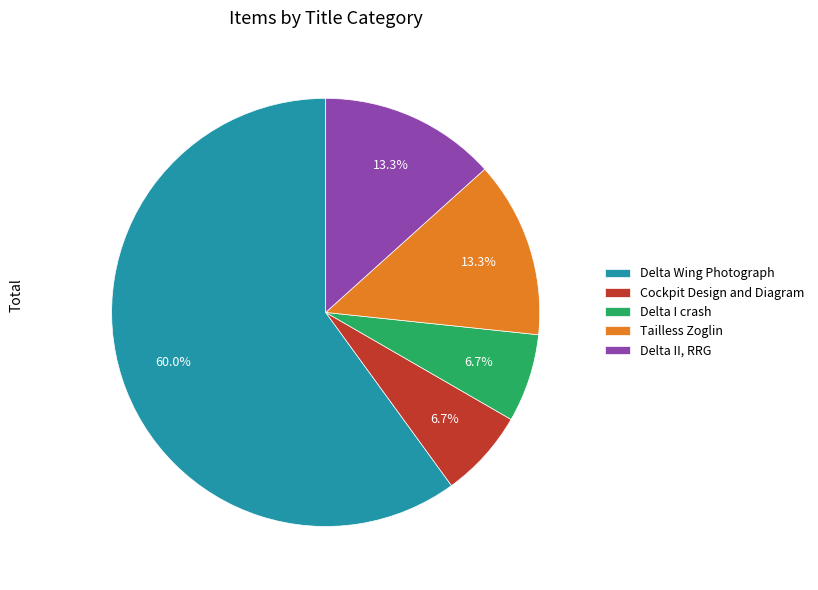

Which has a higher value, Tailless Zoglin or Delta Wing Photograph?

Delta Wing Photograph